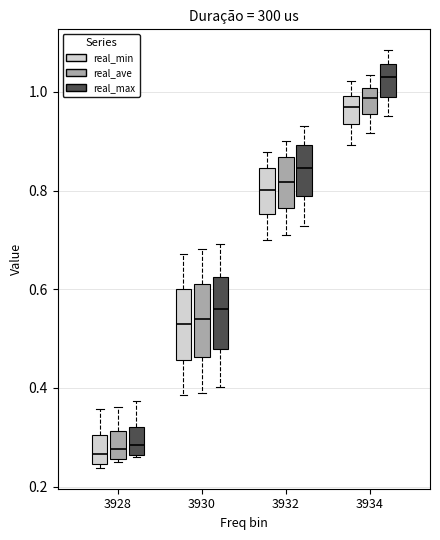

Reading left to right, read every box against the y-axis: the position of its median line, the range the box covers, and the ends of its whiskers. The values are not printed on the chart, so give them approximately, as read against the axis.

3928 (real_min): median 0.26, box 0.24 to 0.30, whiskers 0.24 (just below the box's lower edge) to 0.36
3928 (real_ave): median 0.28, box 0.26 to 0.32, whiskers 0.26 to 0.36
3928 (real_max): median 0.28, box 0.26 to 0.32, whiskers 0.26 to 0.38
3930 (real_min): median 0.54, box 0.46 to 0.60, whiskers 0.38 to 0.68
3930 (real_ave): median 0.54, box 0.46 to 0.62, whiskers 0.38 to 0.68
3930 (real_max): median 0.56, box 0.48 to 0.62, whiskers 0.40 to 0.70
3932 (real_min): median 0.80, box 0.76 to 0.84, whiskers 0.70 to 0.88
3932 (real_ave): median 0.82, box 0.76 to 0.86, whiskers 0.72 to 0.90
3932 (real_max): median 0.84, box 0.78 to 0.90, whiskers 0.72 to 0.94
3934 (real_min): median 0.96, box 0.94 to 1.00, whiskers 0.90 to 1.02
3934 (real_ave): median 0.98, box 0.96 to 1.00, whiskers 0.92 to 1.04
3934 (real_max): median 1.02, box 0.98 to 1.06, whiskers 0.96 to 1.08